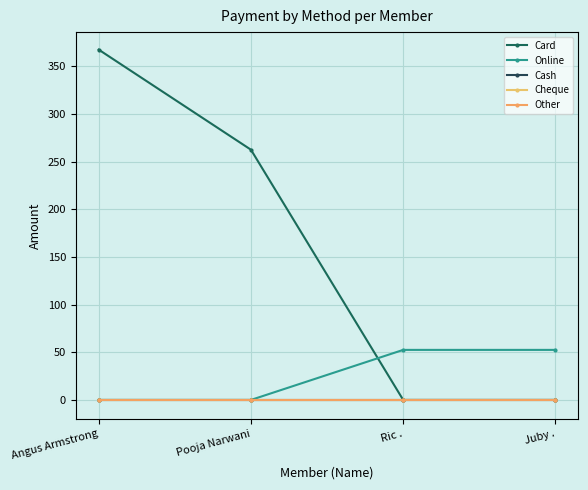

Is this an area chart (filled region under the line)?

No